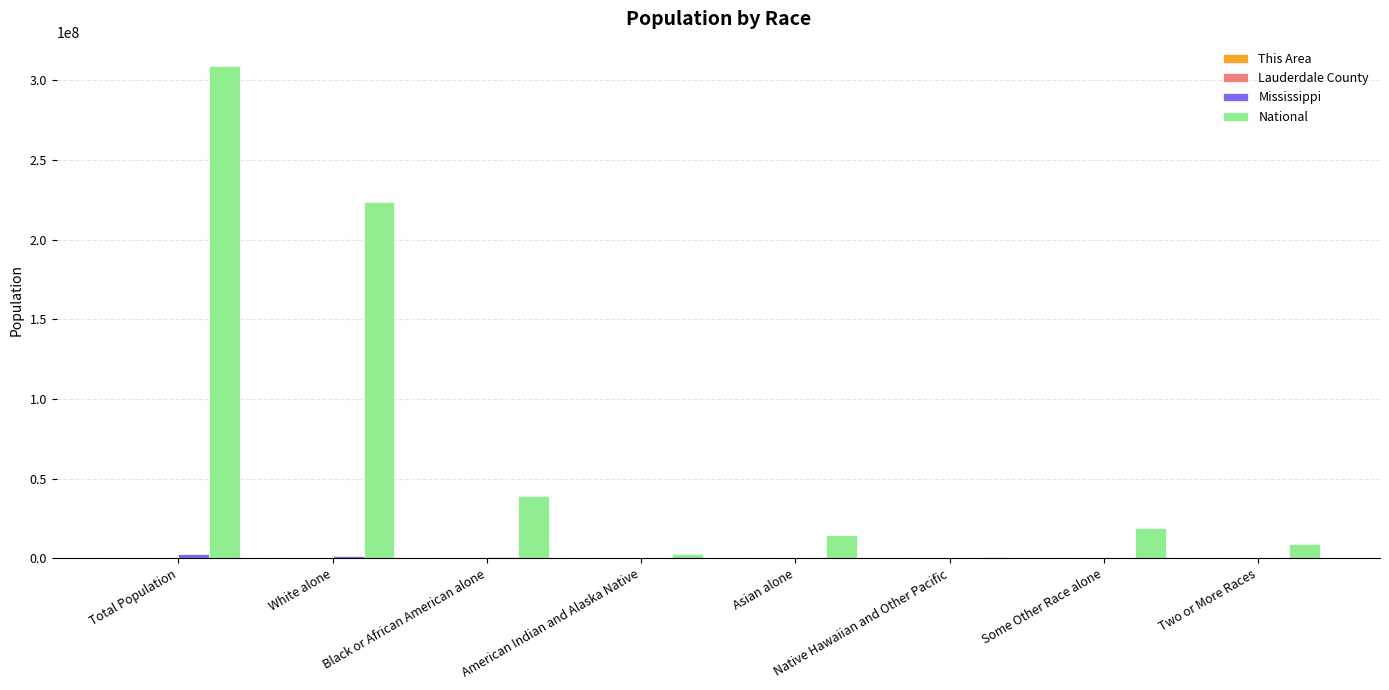

Between Total Population and Asian alone, which series saw the biggest shift?

National